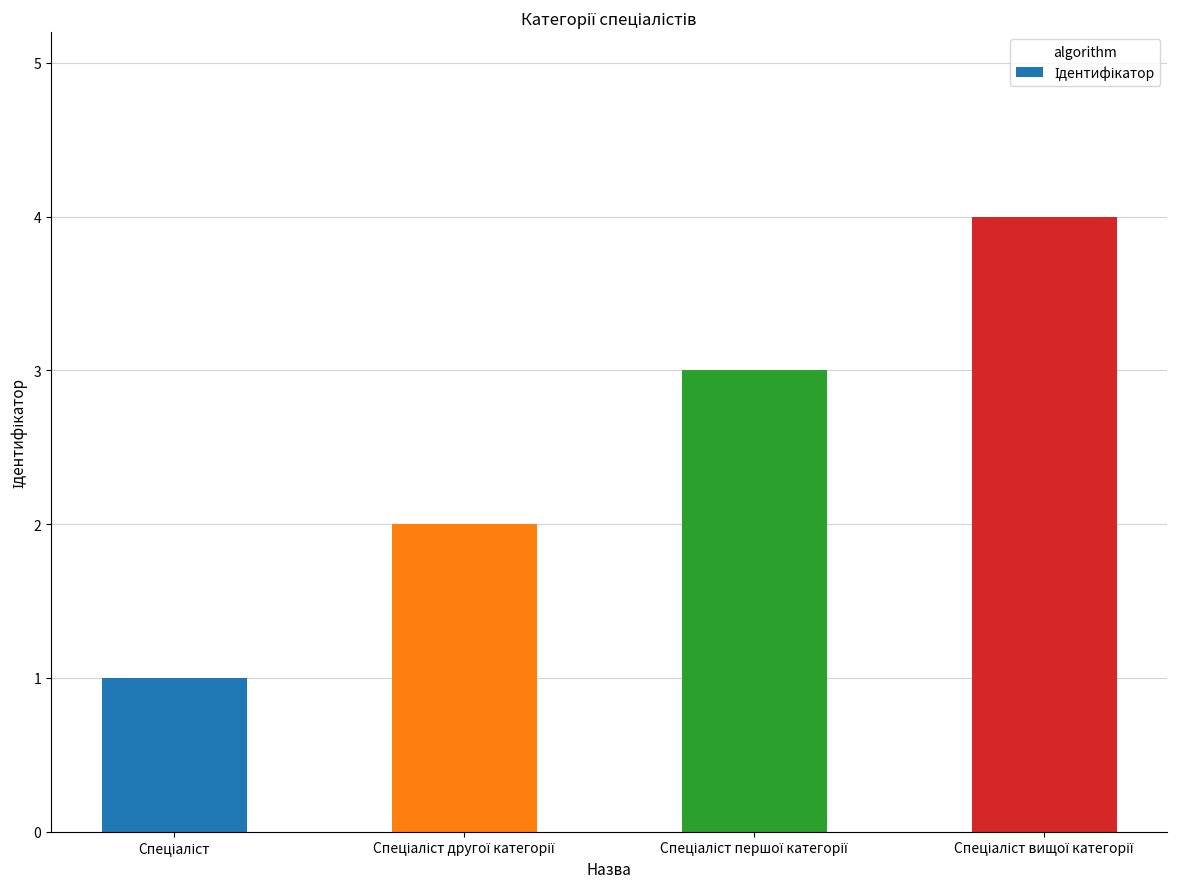

What is the maximum value shown in the chart?

4